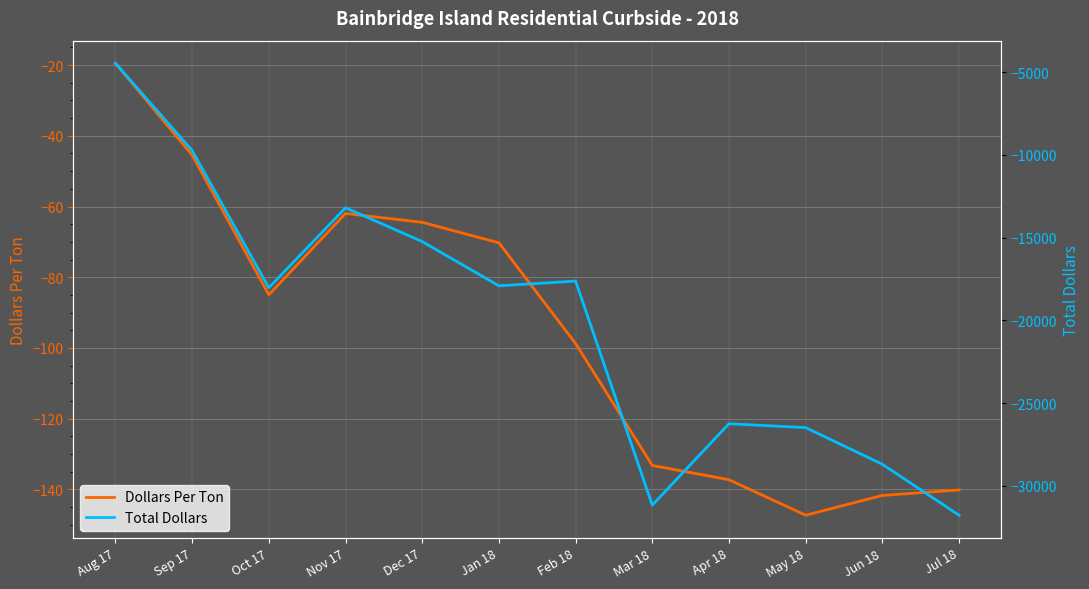

At which category is the sum across all series the highest?

Aug 17